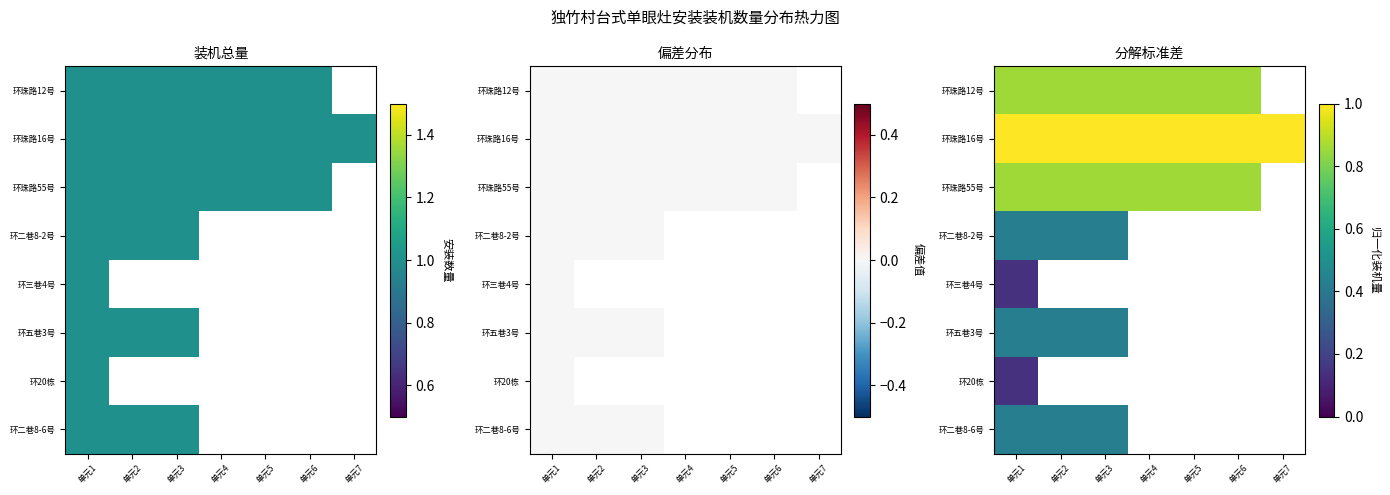

Between 单元2 and 单元3, which is larger?

单元2